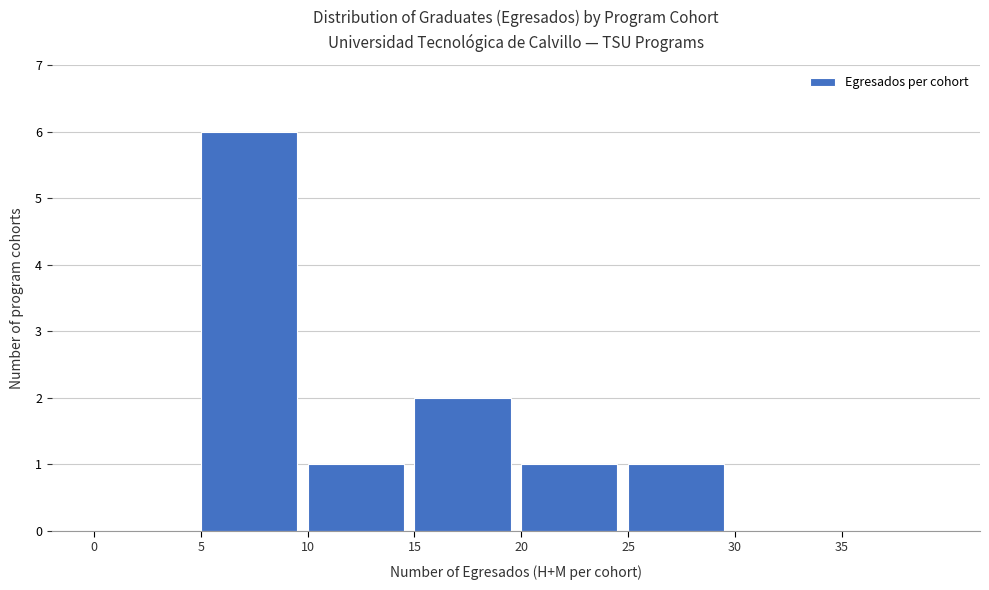

Reading left to right, list every bar in this chart as the range it spans on the x-axis followed by its height. The values are not printed on the chart, so give them approximately, as read against the axis.

0 to 5: 0
5 to 10: 6
10 to 15: 1
15 to 20: 2
20 to 25: 1
25 to 30: 1
30 to 35: 0
35 to 40: 0